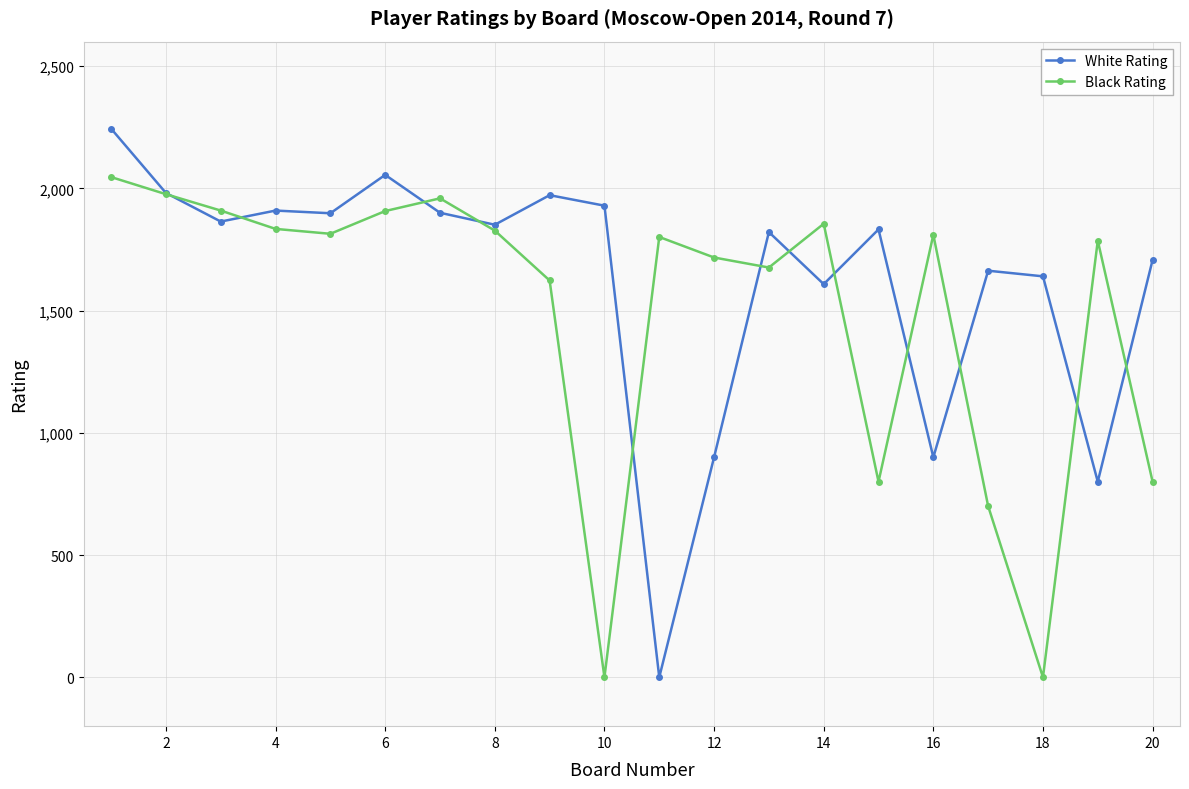

List the series in order of their peak value, lowest first.

Black Rating, White Rating